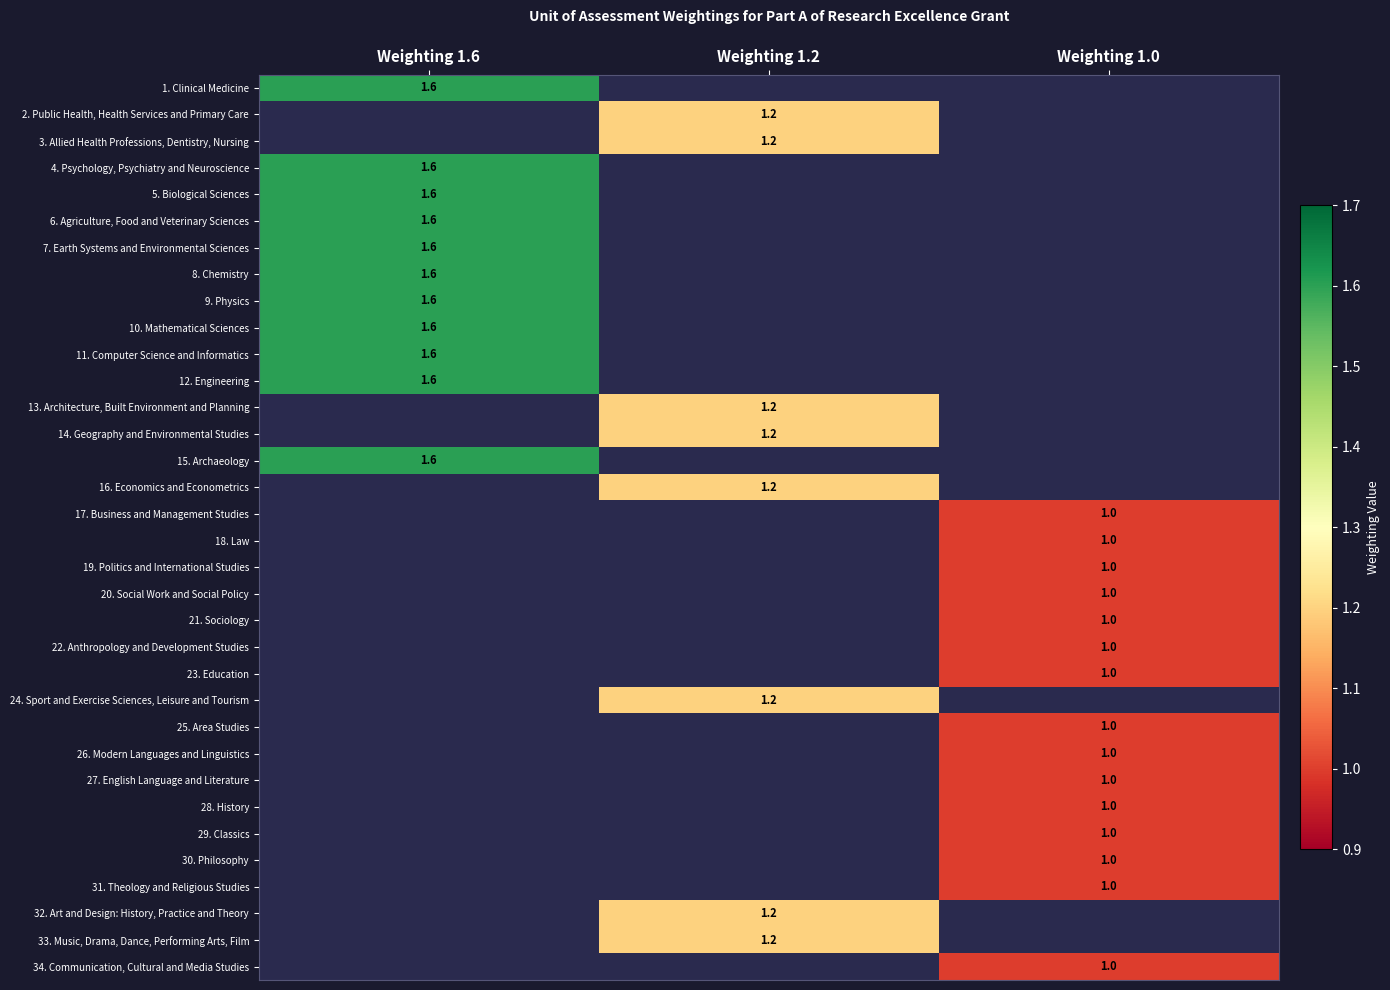

The 13. Architecture, Built Environment and Planning series shows 1.2 at Weighting 1.2. True or false?

True